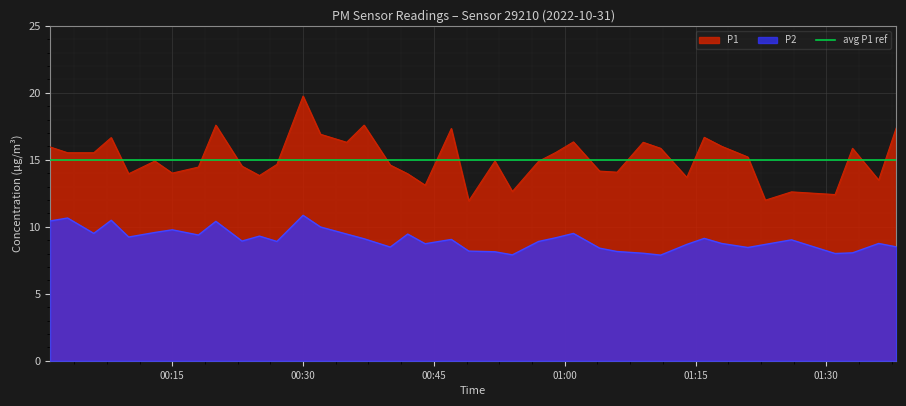

True or false: P2 and P1 intersect in this chart.

False